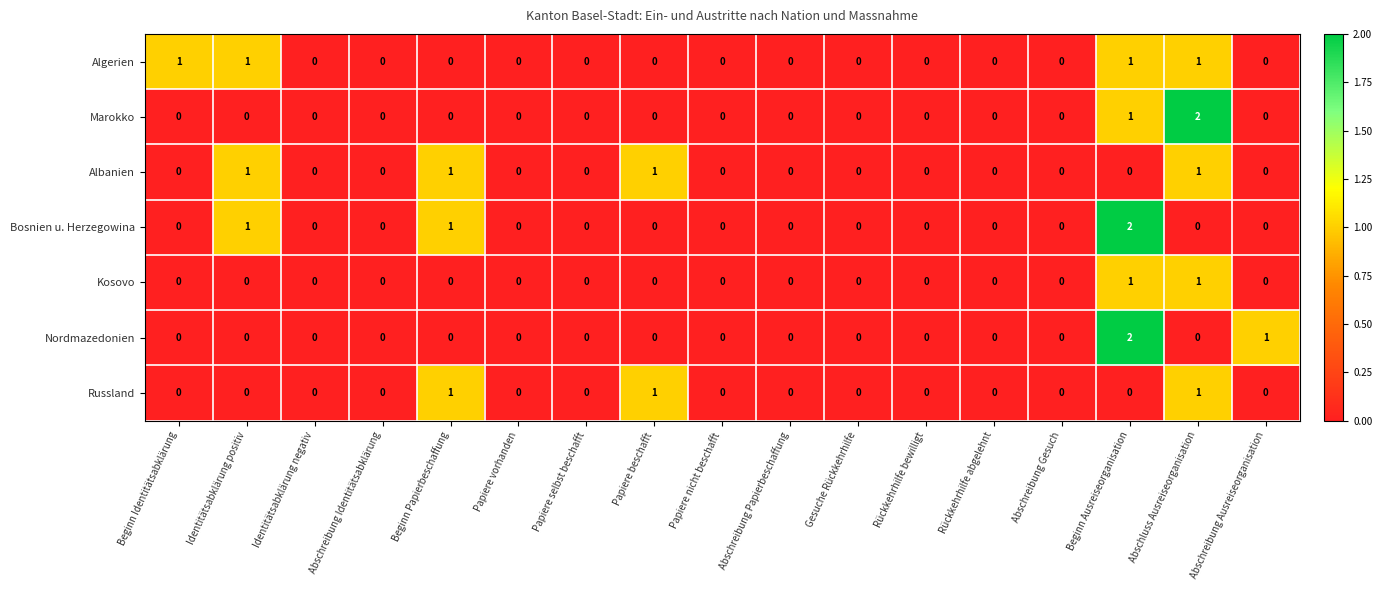

At which label does Bosnien u. Herzegowina reach its peak?

Beginn Ausreiseorganisation